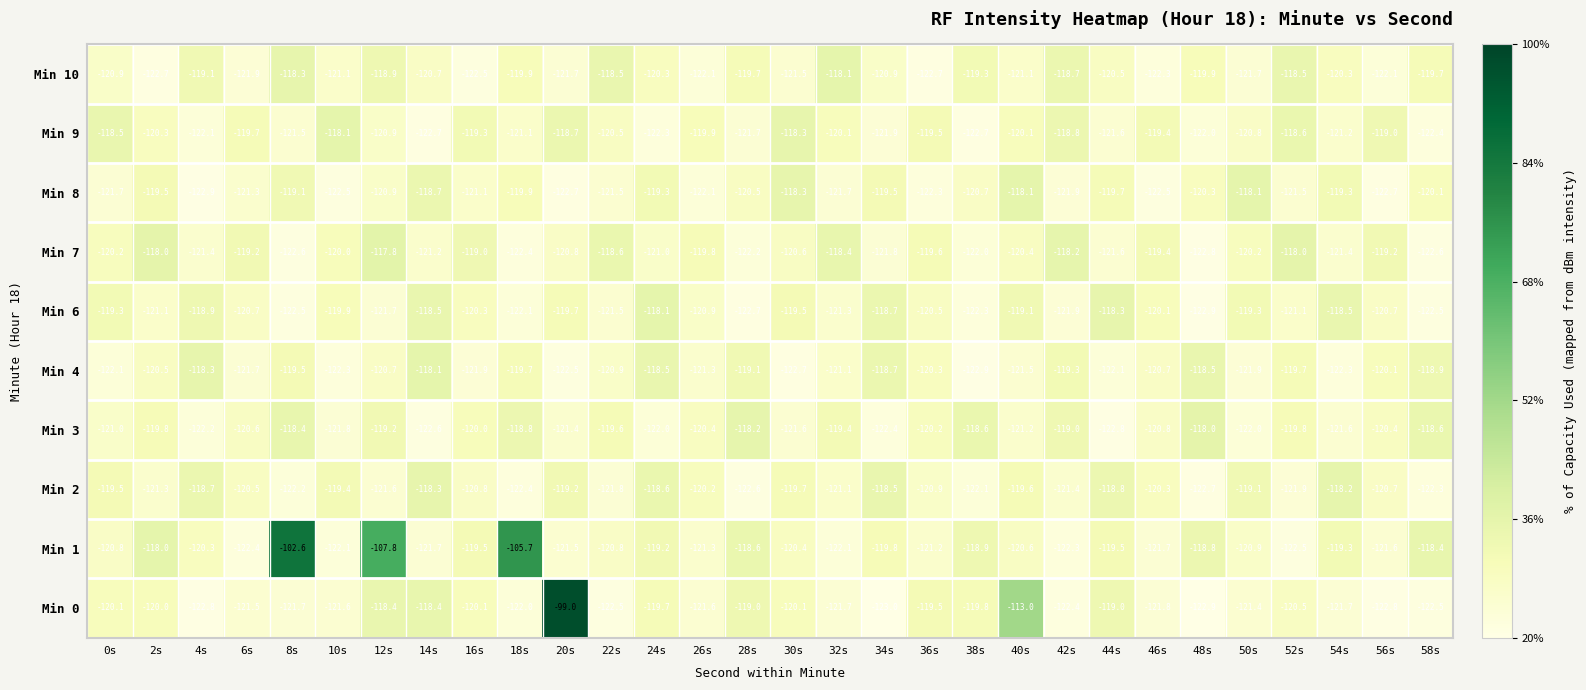

Rank the series at 38s from highest to lowest value.

Min 3, Min 1, Min 10, Min 0, Min 8, Min 7, Min 2, Min 6, Min 9, Min 4